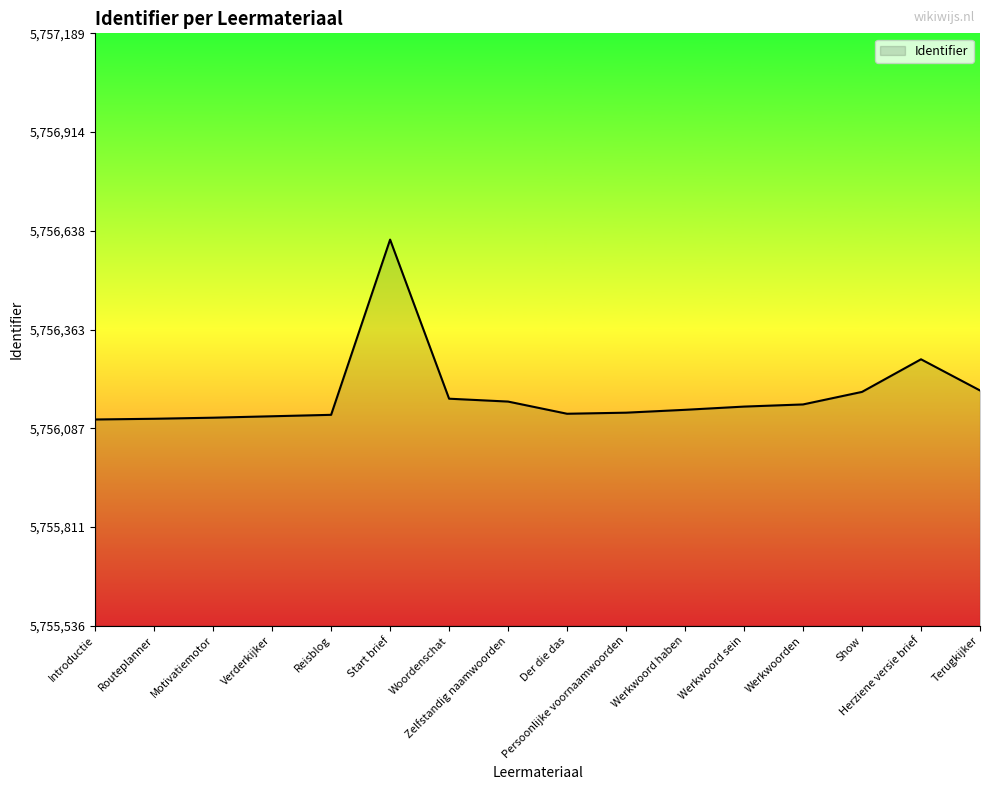

What is the change in value from Verderkijker to Herziene versie brief?

+159